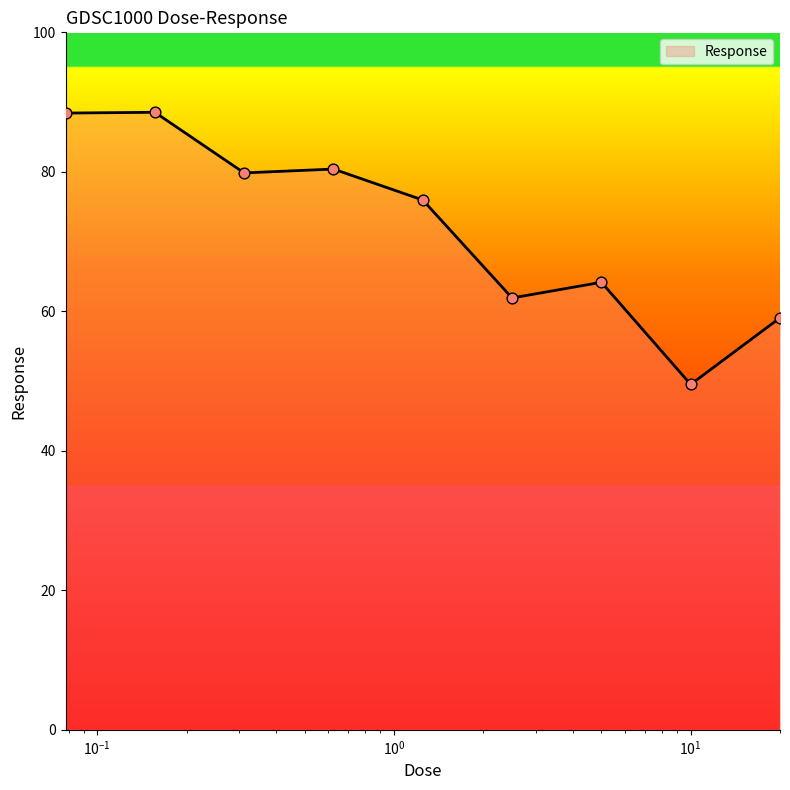

What is the difference between the maximum and minimum values?

39.0